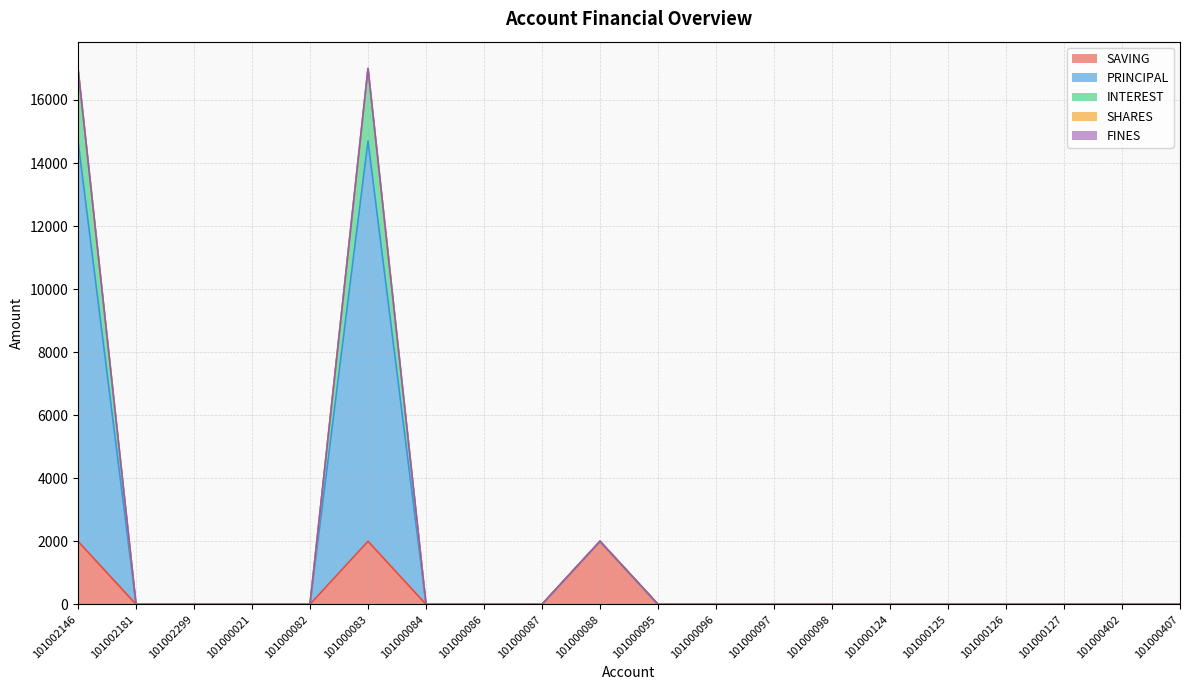

Does the chart have visible grid lines?

Yes